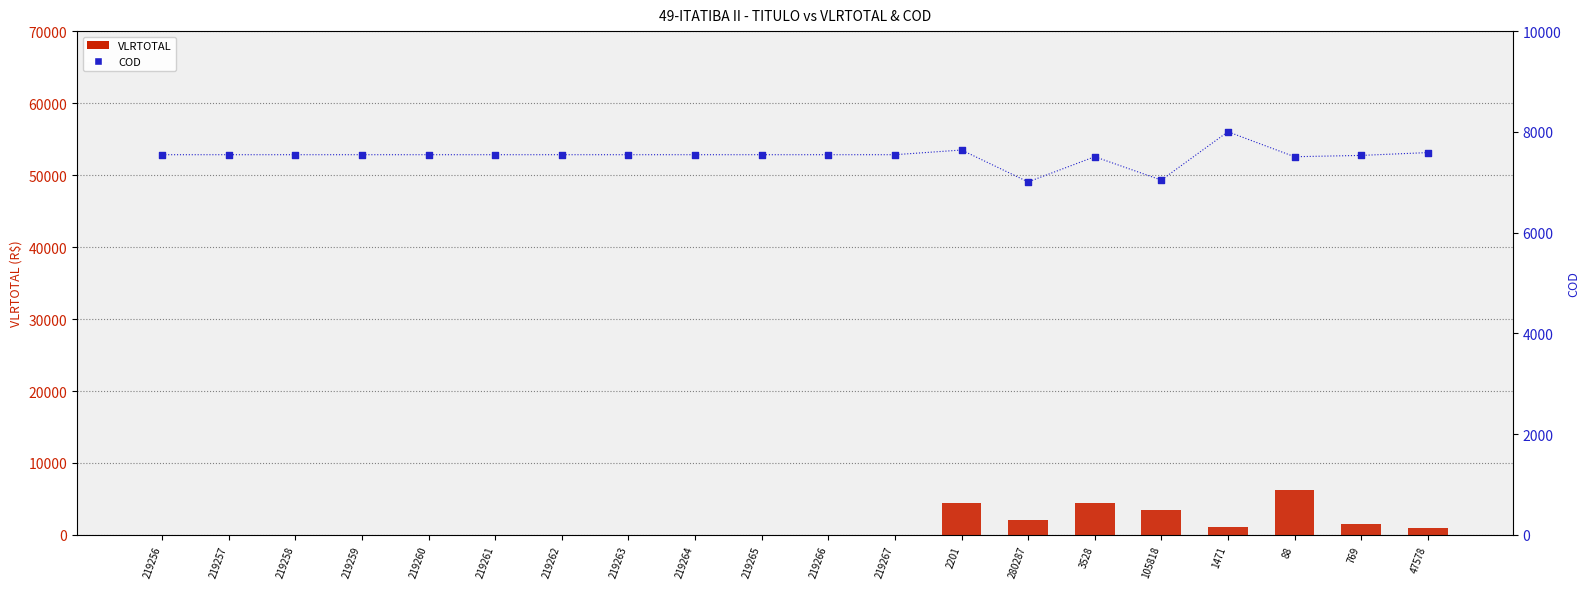

Which series reaches the maximum Y coordinate?

COD